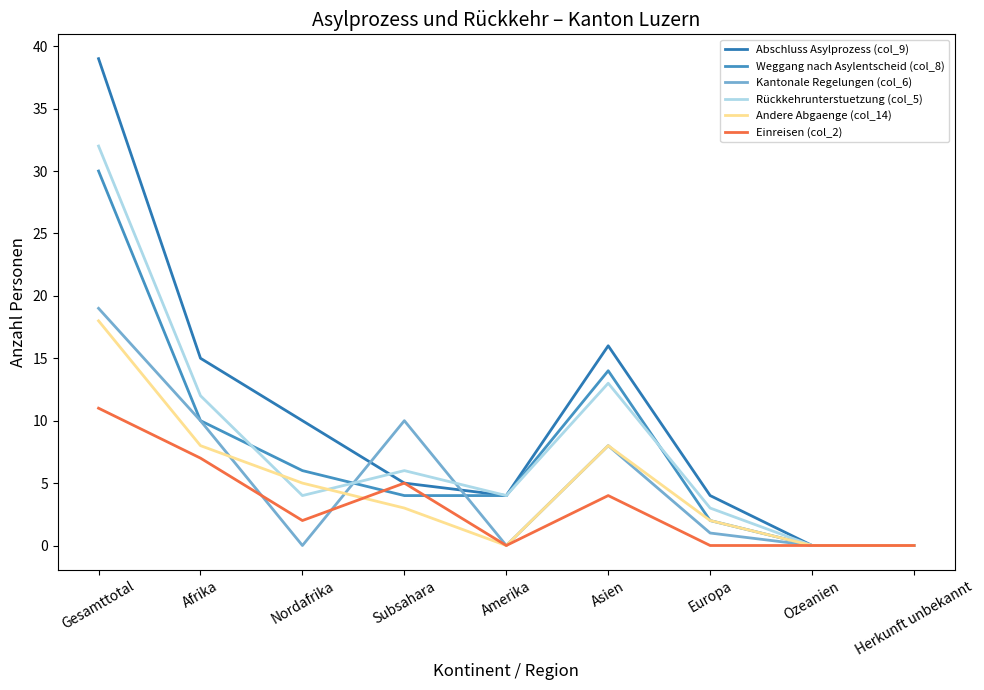

What is the sum of all Einreisen (col_2) values?

29